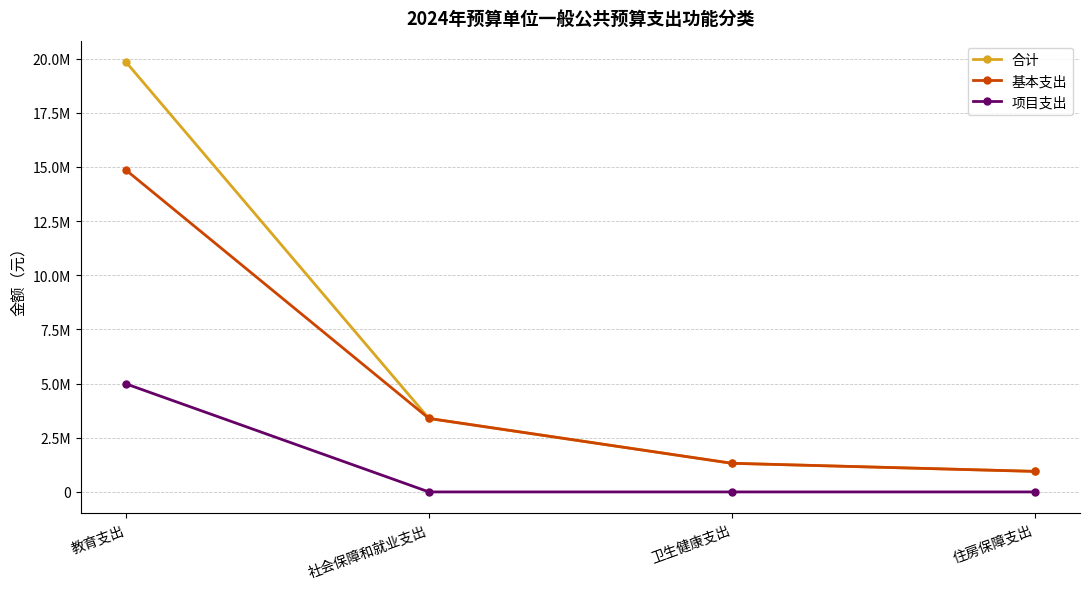

True or false: 项目支出 has a value of -1934814.0 at 社会保障和就业支出.

False